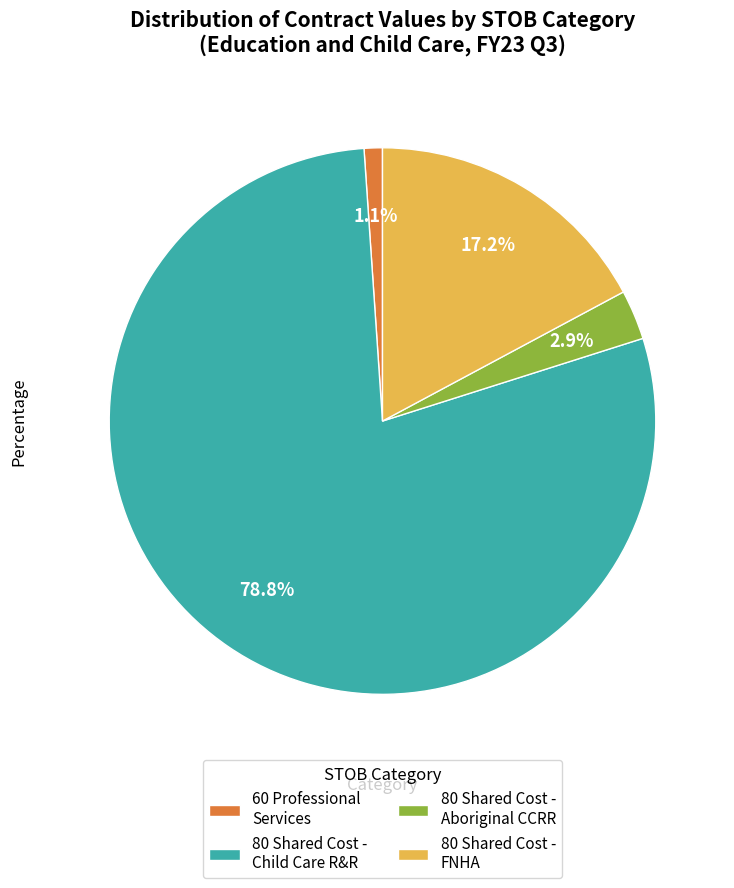

Which category has the smallest portion of the pie?

60 Professional Services